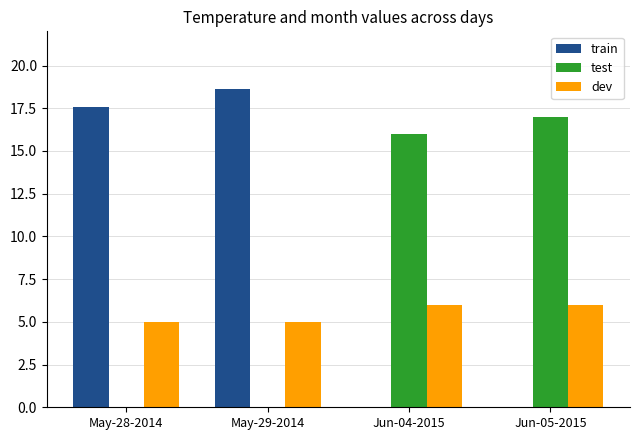

At which category is the sum across all series the highest?

May-29-2014